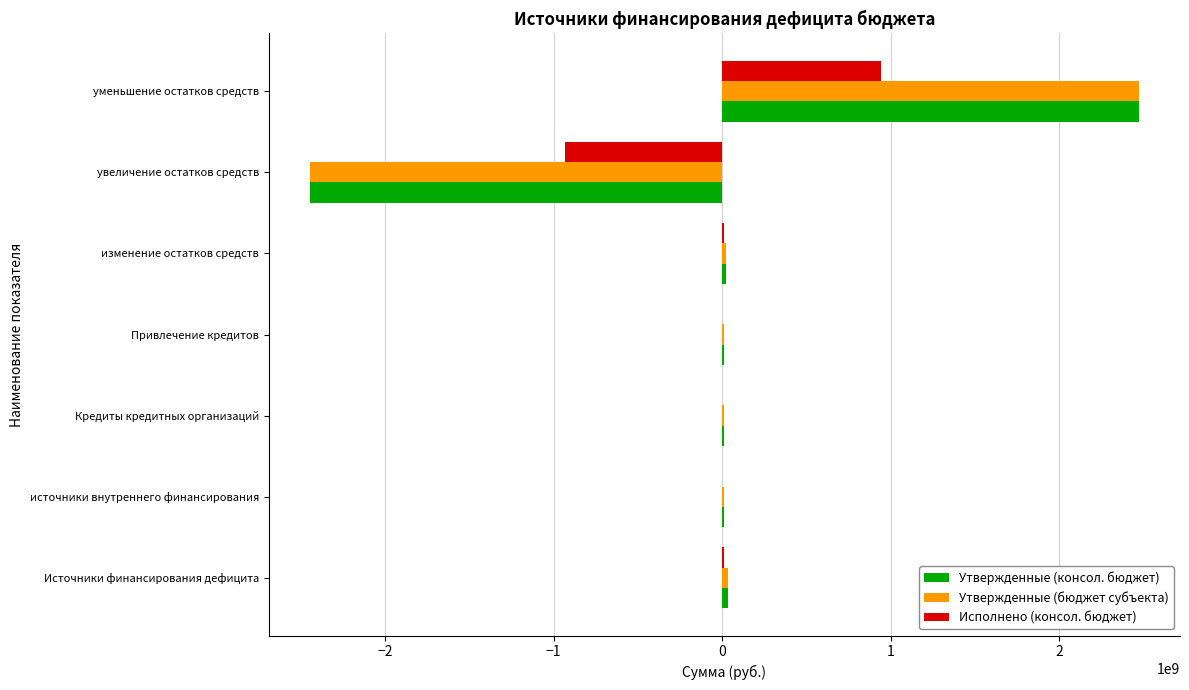

At which label does Утвержденные (бюджет субъекта) reach its peak?

уменьшение остатков средств